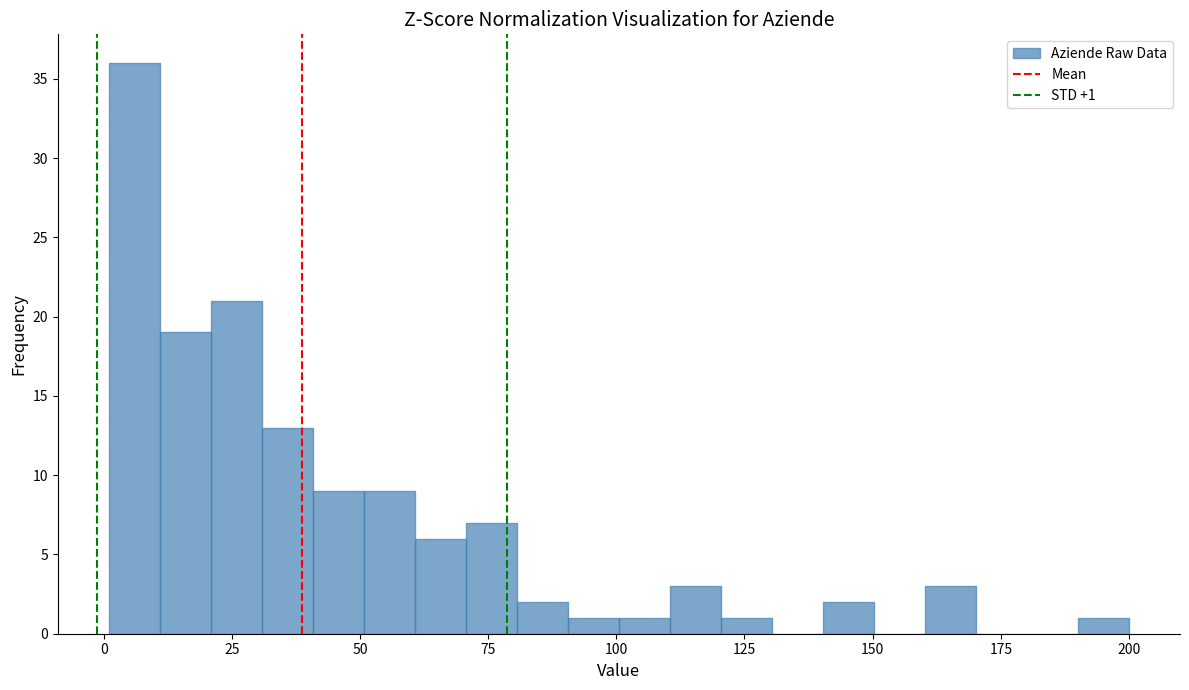

Around what value on the x-axis is the tallest bar? Give the approximate position of its centre, as read against the axis.

5